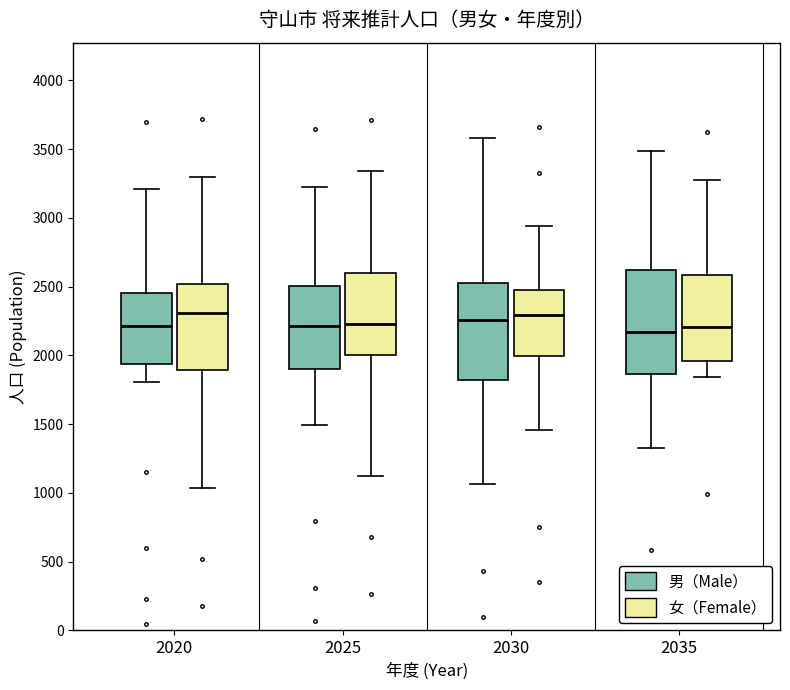

Reading left to right, transcribe this box plot: for each box, give where its median line is, the range the box spans, and where its two whiskers end, as read against the y-axis. The values are not printed on the chart, so give them approximately, as read against the axis.

2020 (男（Male）): median 2200, box 1950 to 2450, whiskers 1800 to 3200
2020 (女（Female）): median 2300, box 1900 to 2500, whiskers 1050 to 3300
2025 (男（Male）): median 2200, box 1900 to 2500, whiskers 1500 to 3200
2025 (女（Female）): median 2250, box 2000 to 2600, whiskers 1100 to 3350
2030 (男（Male）): median 2250, box 1800 to 2550, whiskers 1050 to 3600
2030 (女（Female）): median 2300, box 2000 to 2500, whiskers 1450 to 2950
2035 (男（Male）): median 2150, box 1850 to 2600, whiskers 1300 to 3500
2035 (女（Female）): median 2200, box 1950 to 2600, whiskers 1850 to 3300